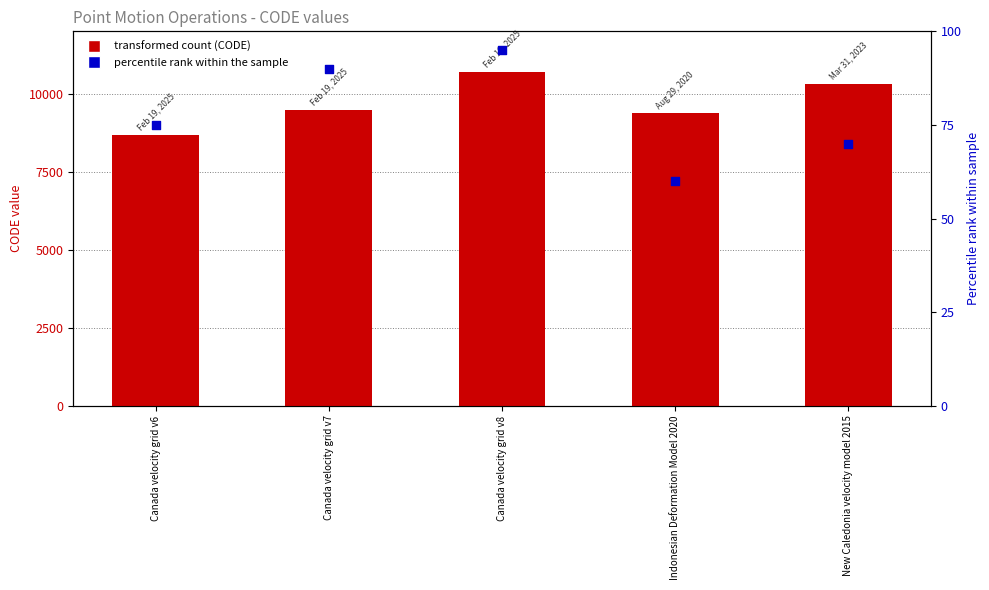

At which category is the sum across all series the highest?

Canada velocity grid v8